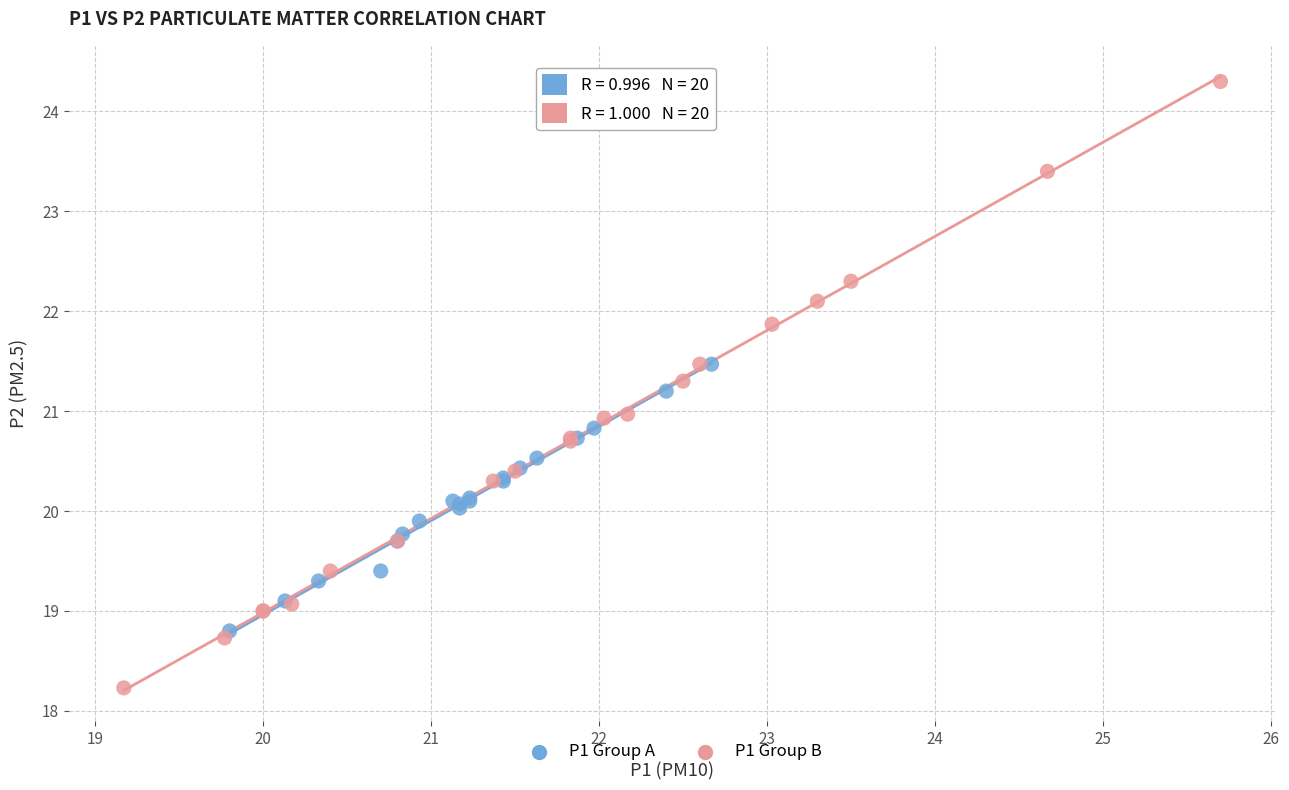

Which series contains the lowest Y value?

P1 Group B